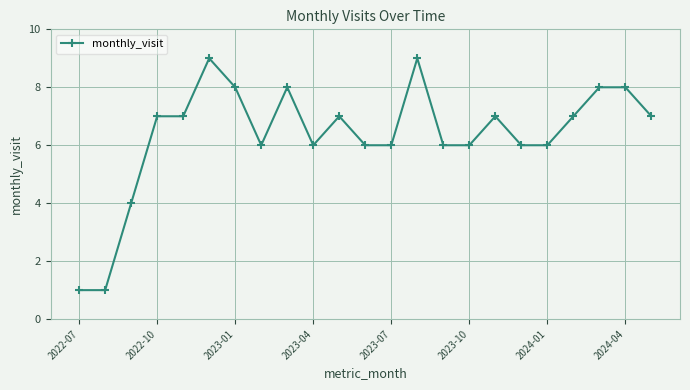

True or false: the data has more than 0 interior local peaks.

True